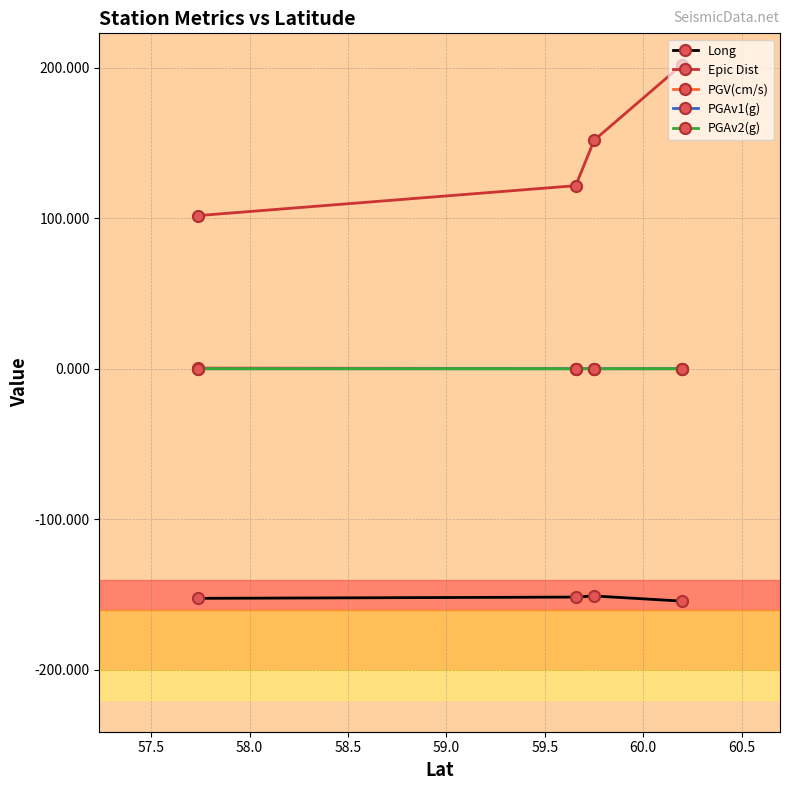

Which series has the largest total across all categories?

Epic Dist